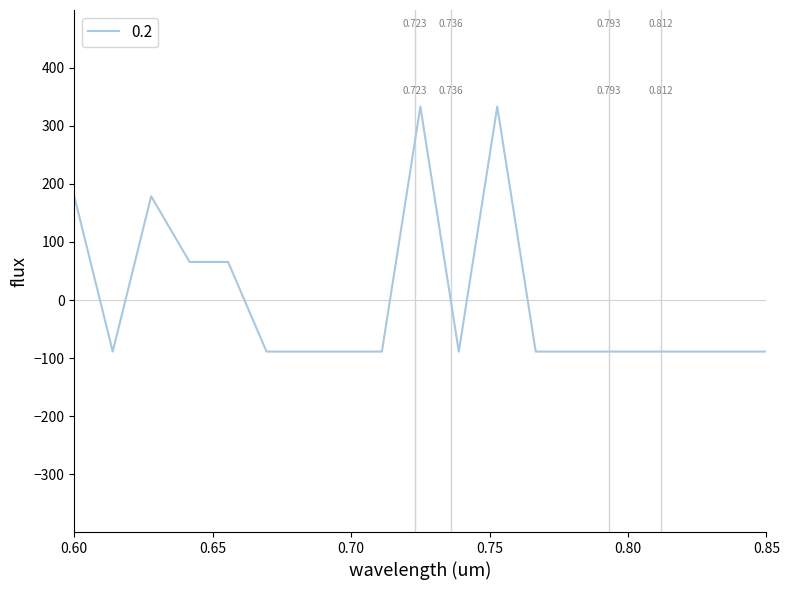

Reading right to left, list all the values displayed in this chart.

-88.8	-88.8	-88.8	-88.8	-88.8	-88.8	-88.8	332.9	-88.8	332.9	-88.8	-88.8	-88.8	-88.8	65.5	65.5	178.6	-88.8	178.6